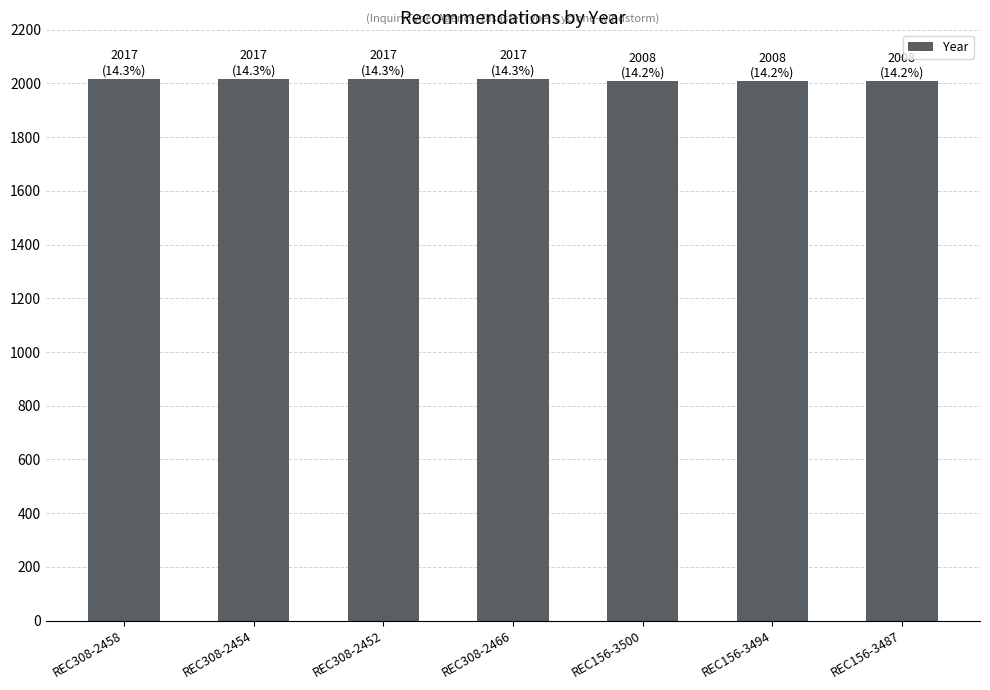

Reading right to left, list all the values displayed in this chart.

2008	2008	2008	2017	2017	2017	2017